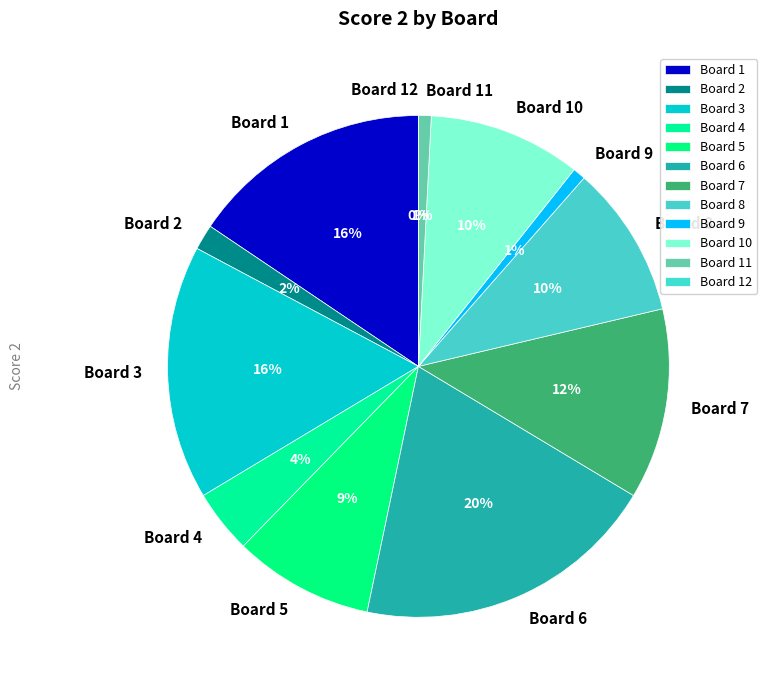

To the nearest percent, what is the average slice percentage?

8%